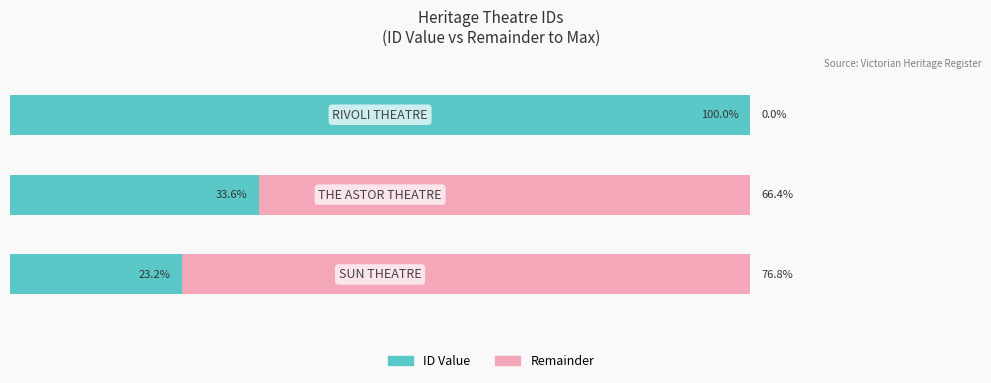

Which series has the largest range (max minus min)?

ID Value